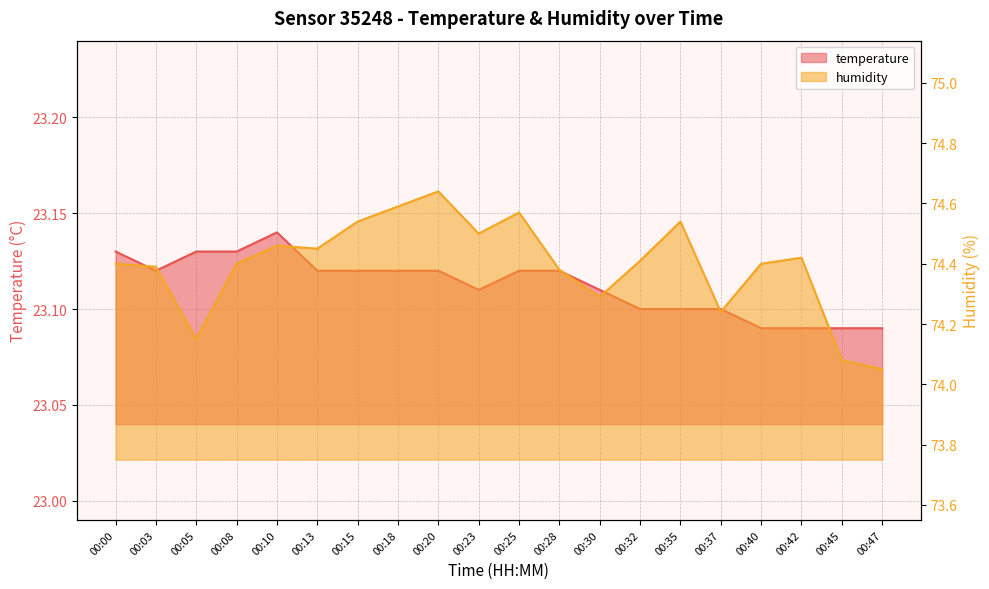

What is the sum of the temperature values at 00:23 and 00:10?

46.2